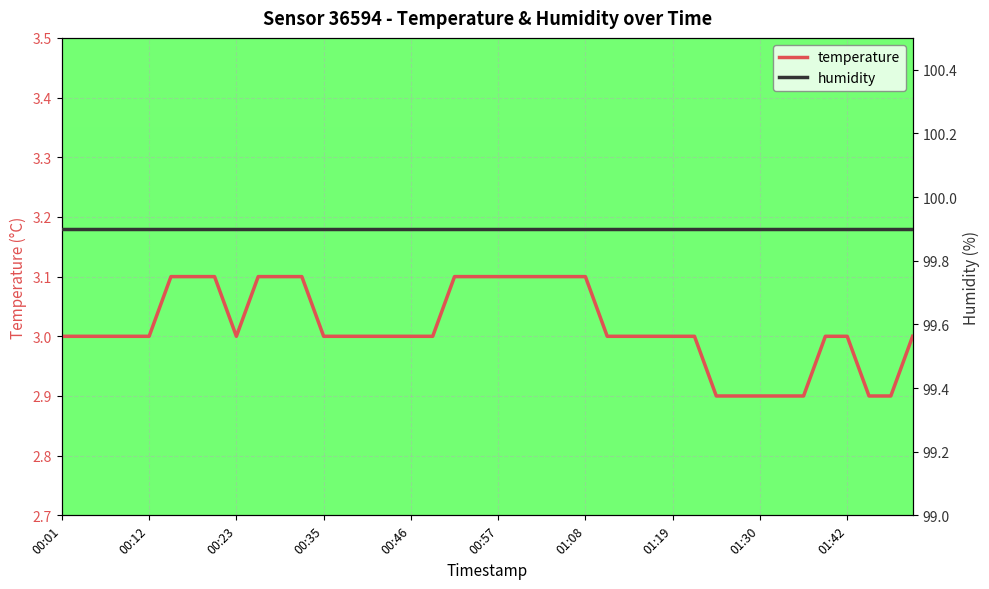

Rank the series at 22 from lowest to highest value.

temperature, humidity